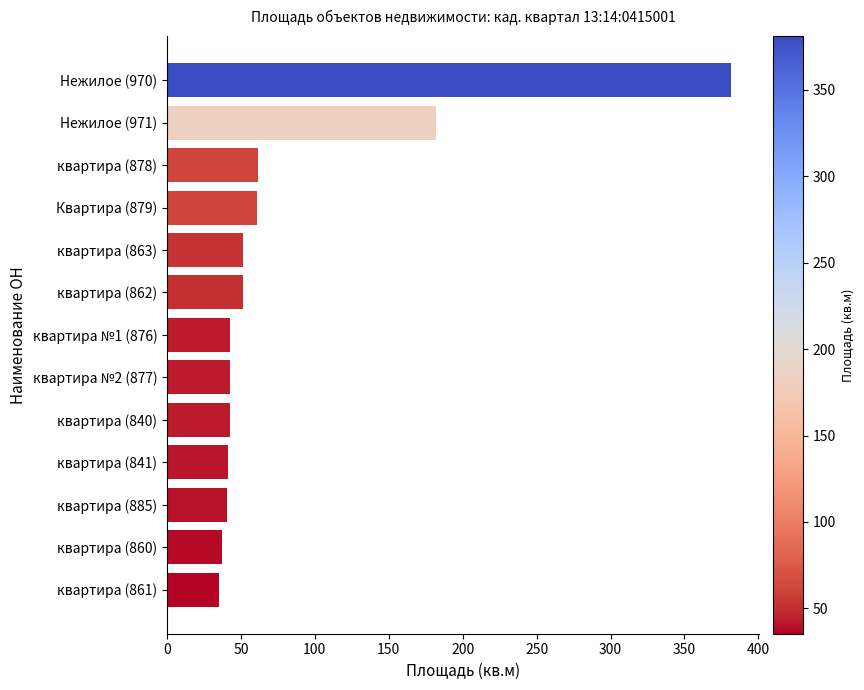

Count the number of data series in this chart.

1